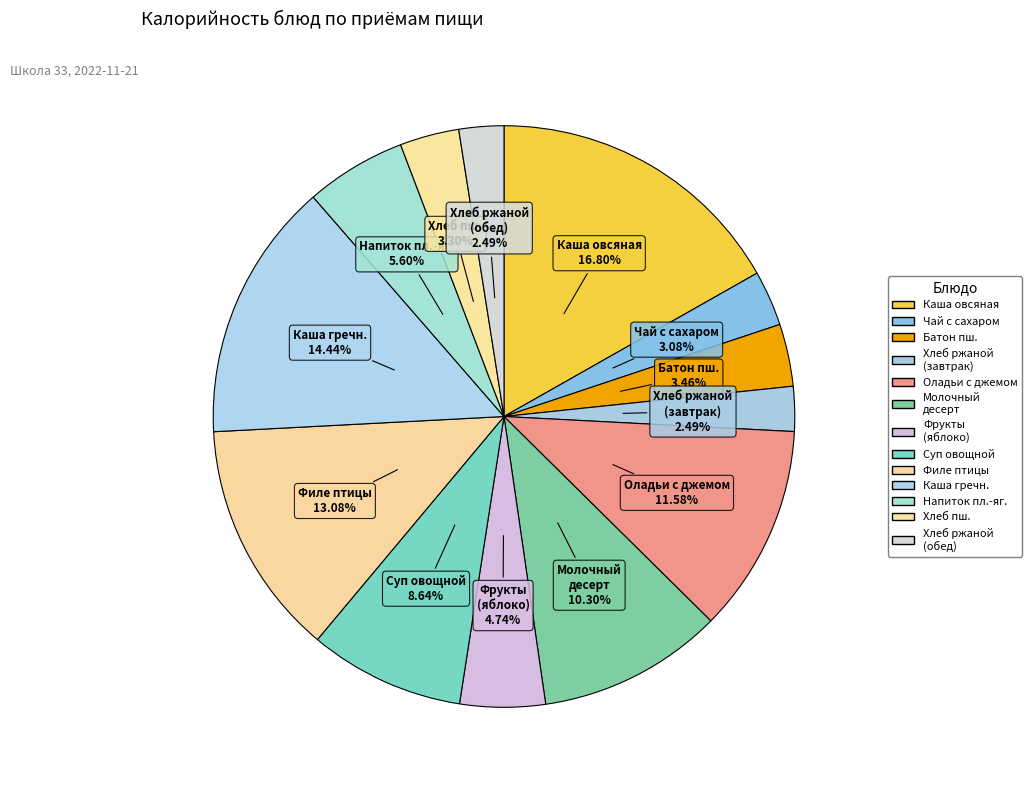

To the nearest percent, what is the average slice percentage?

8%